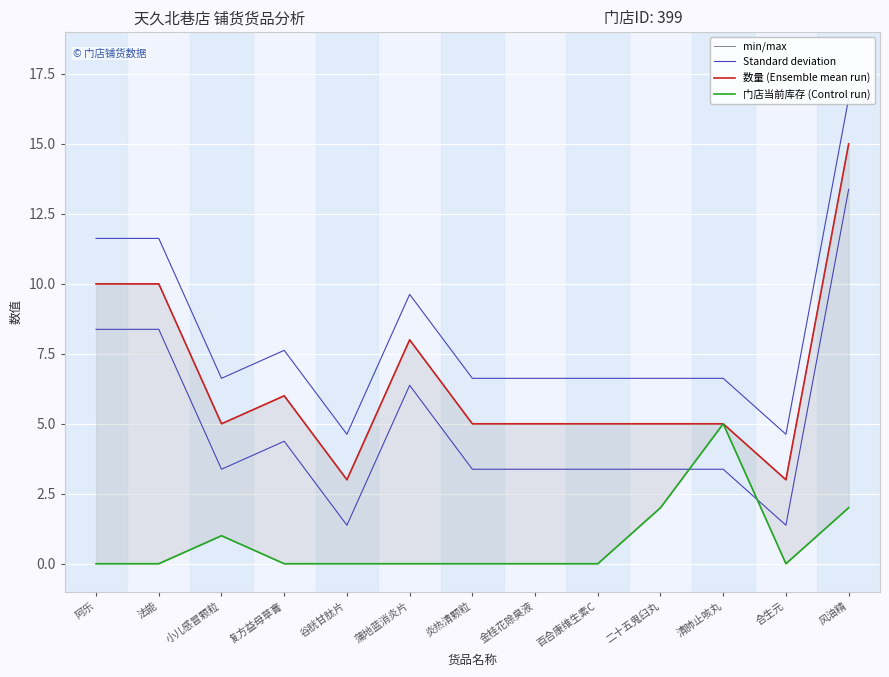

What is the difference between the maximum and minimum values in the Standard deviation series?

12.0